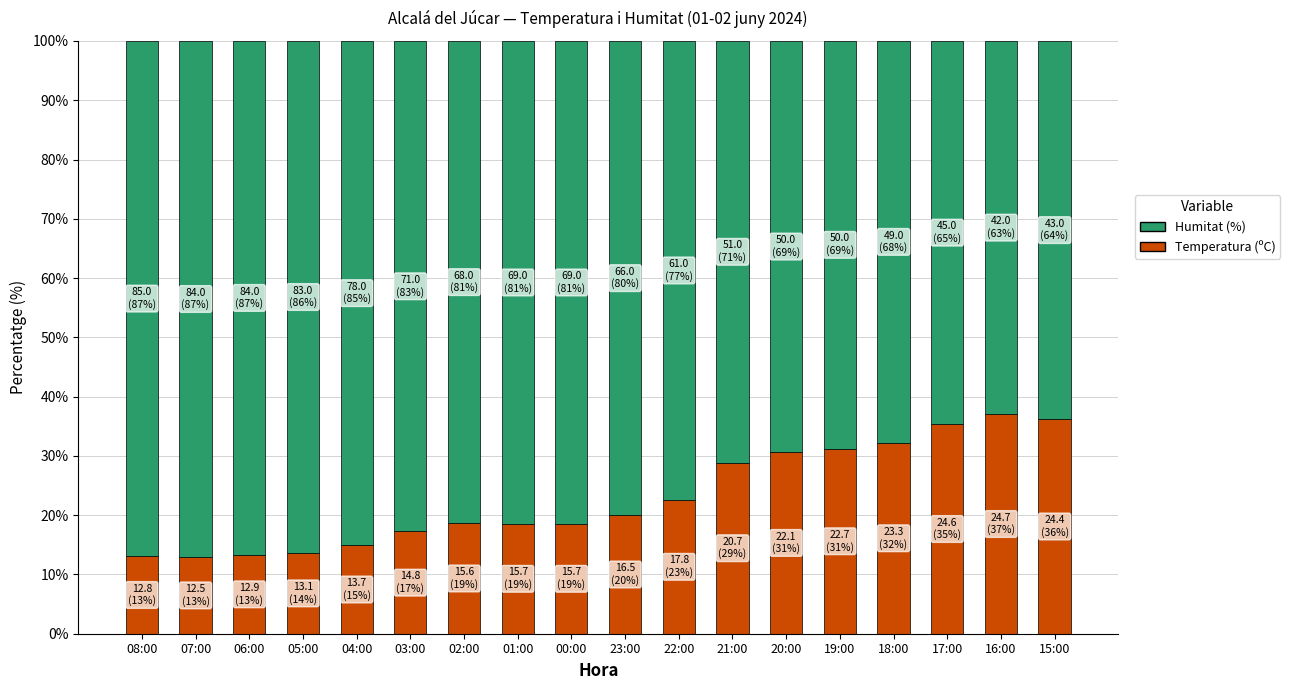

What is the total value across all series at 20:00?

100.0